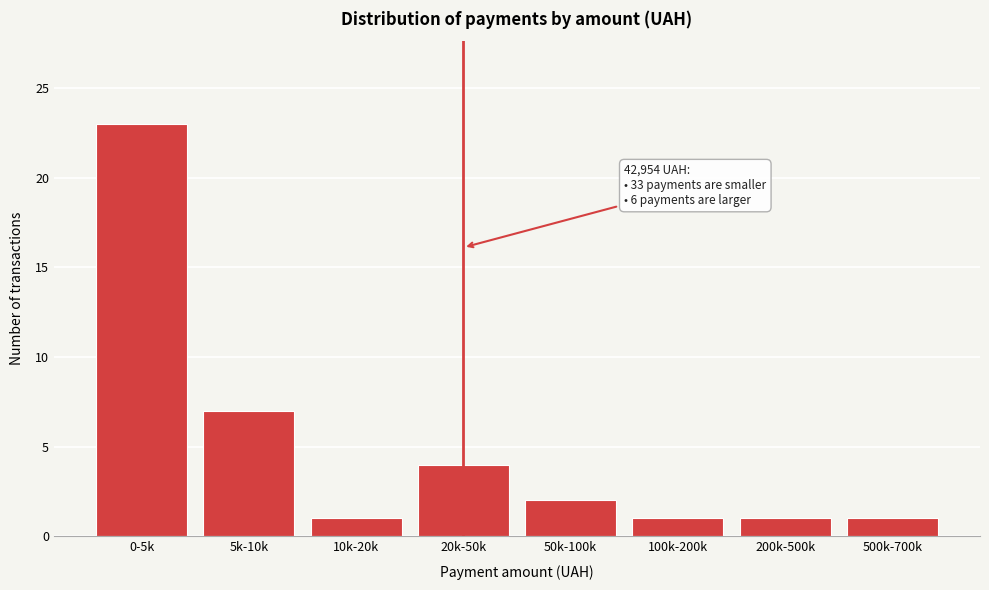

Reading right to left, transcribe all the data shown in this chart.

1	1	1	2	4	1	7	23